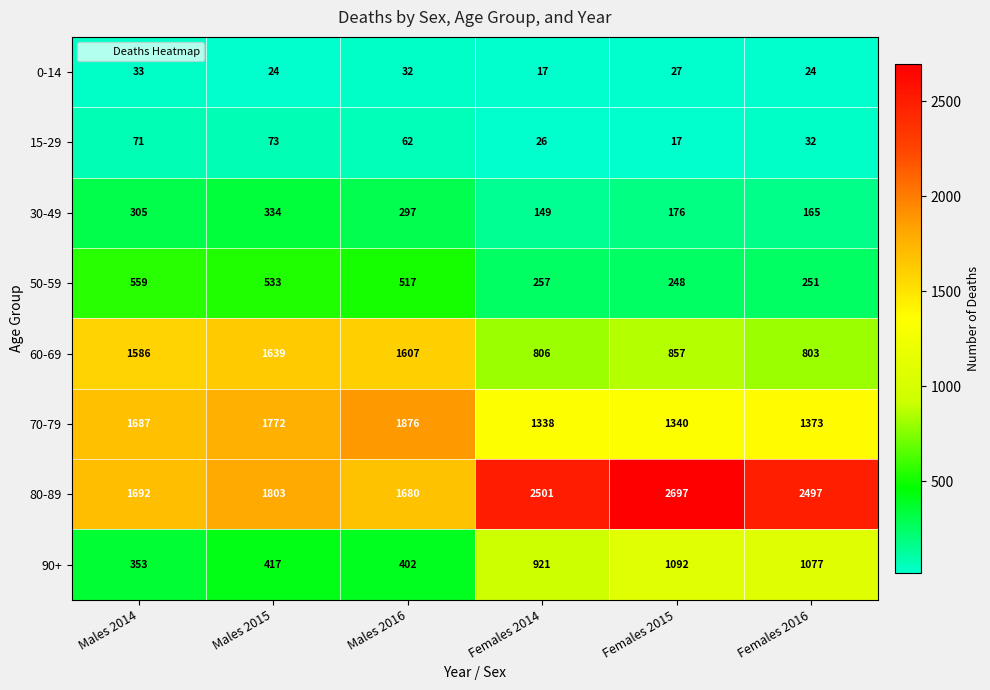

Which series has the largest total across all categories?

80-89